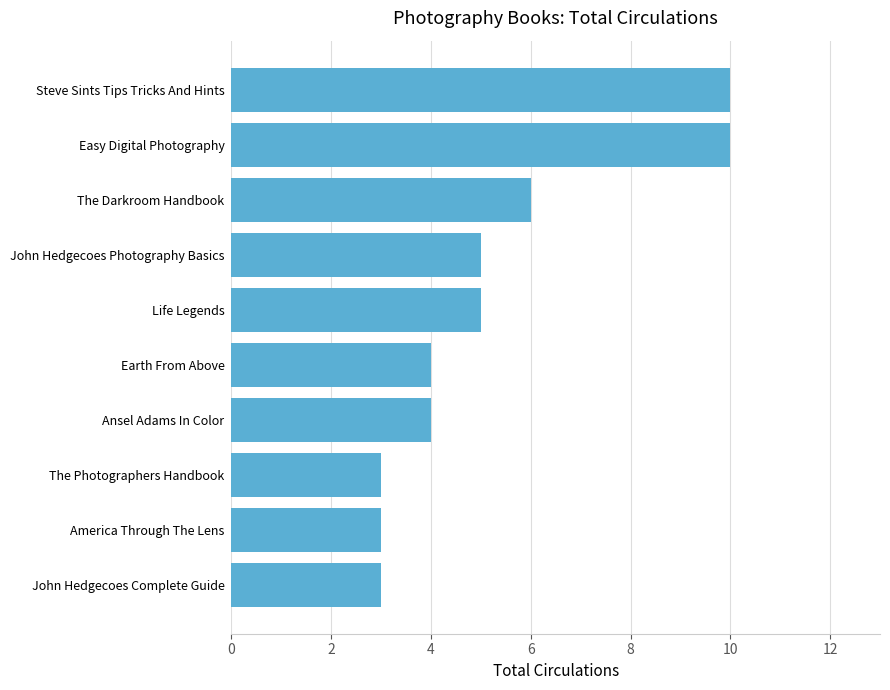

Reading bottom to top, list all the values displayed in this chart.

3	3	3	4	4	5	5	6	10	10